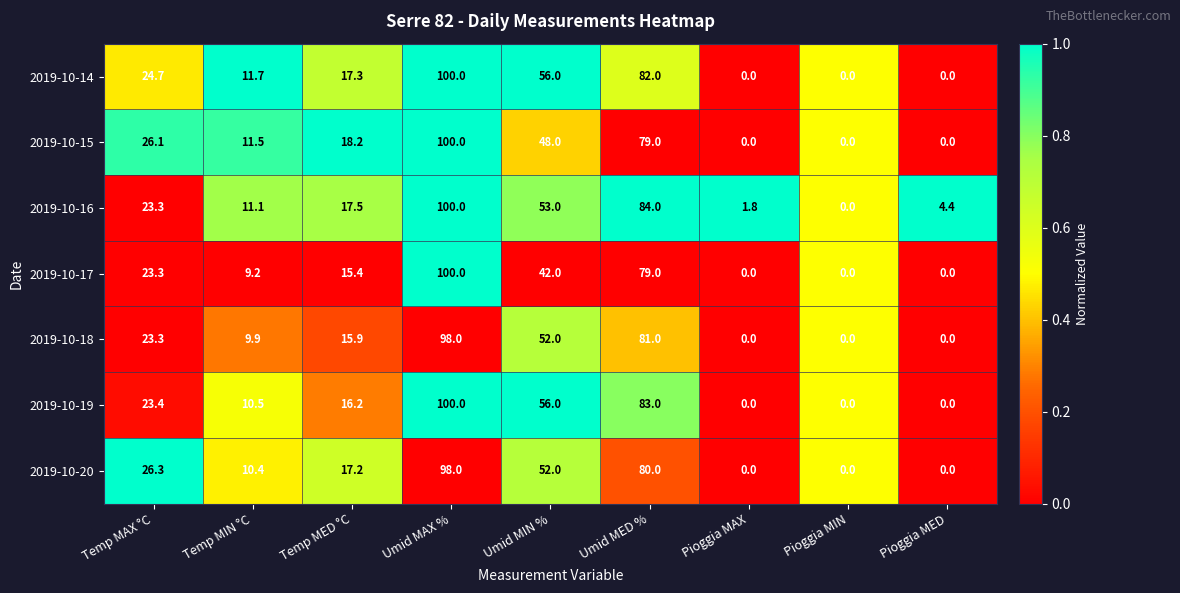

True or false: 2019-10-18 has a value of 46.3 at Pioggia MED.

False